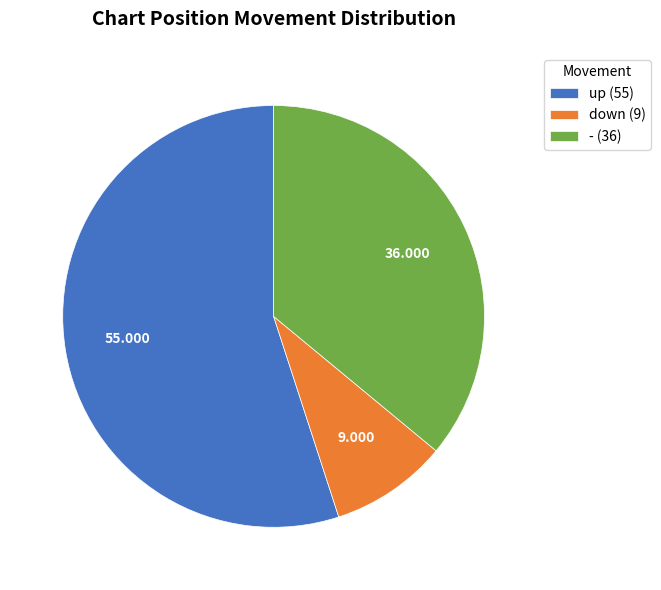

Is the sum of - (36) and down (9) greater than half?

No